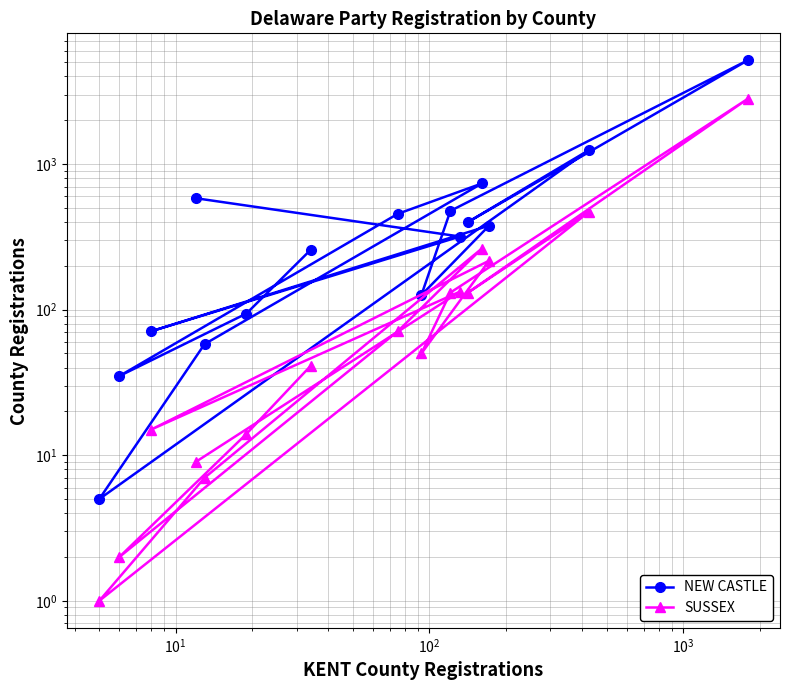

True or false: SUSSEX and NEW CASTLE cross at least once.

False